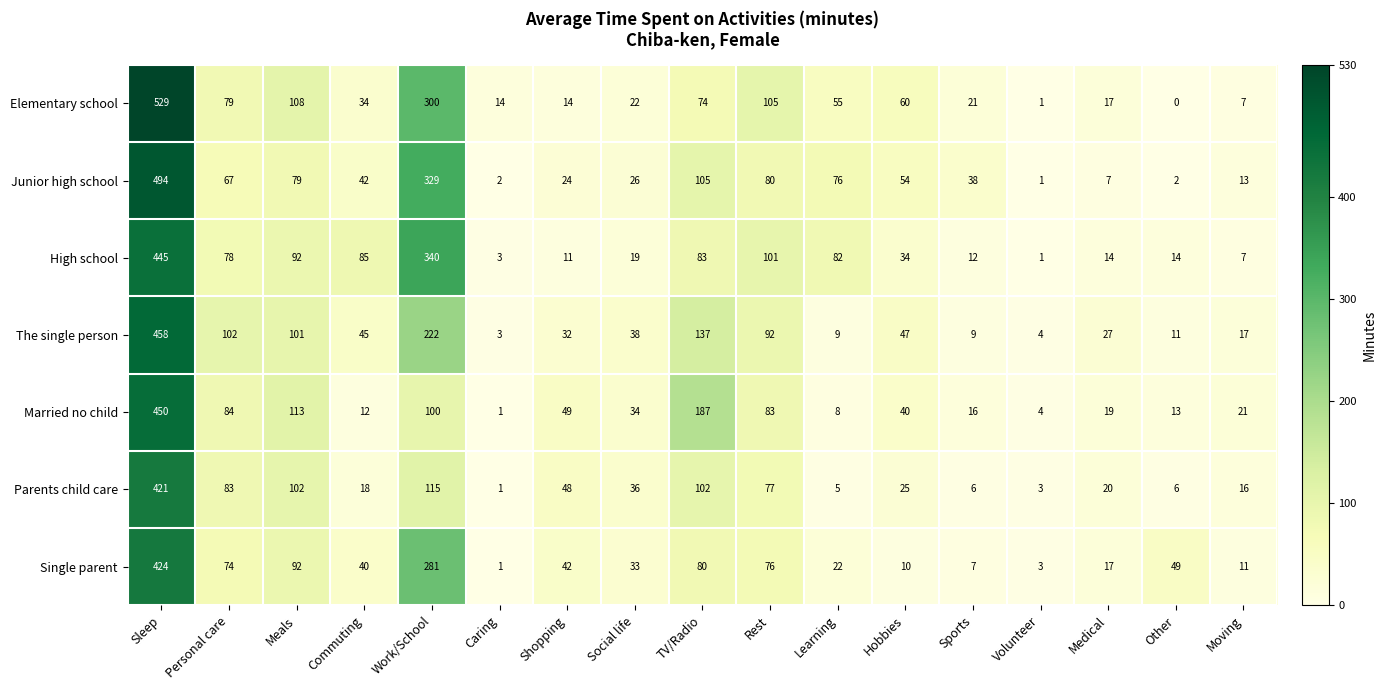

At which label does Single parent first exceed 40?

Sleep